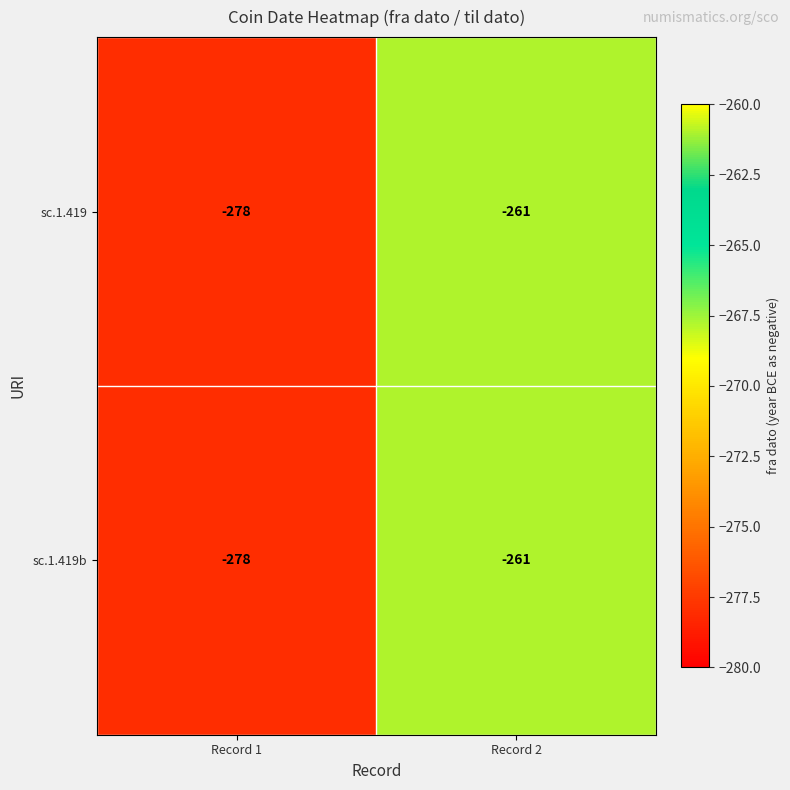

Rank the categories by sc.1.419 value from highest to lowest.

Record 2, Record 1